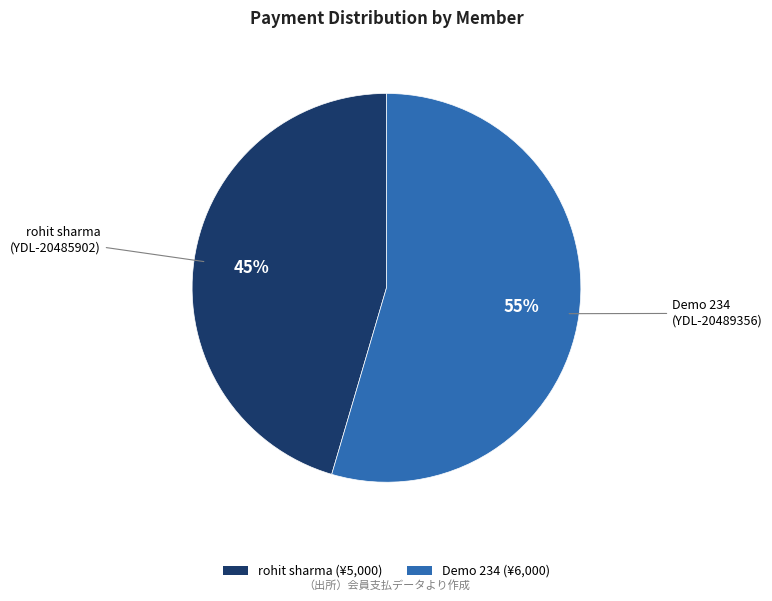

How many slices are in this pie chart?

2